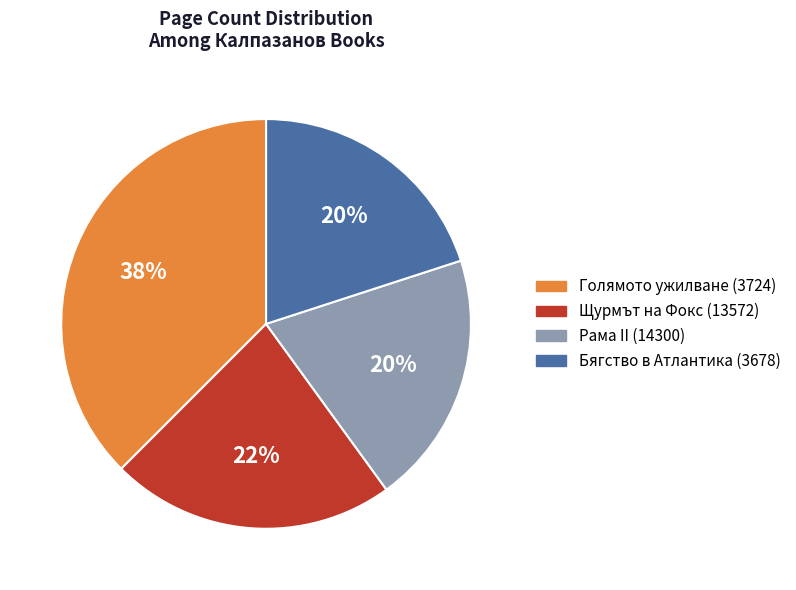

To the nearest percent, what portion does Бягство в Атлантика (3678) represent?

20%